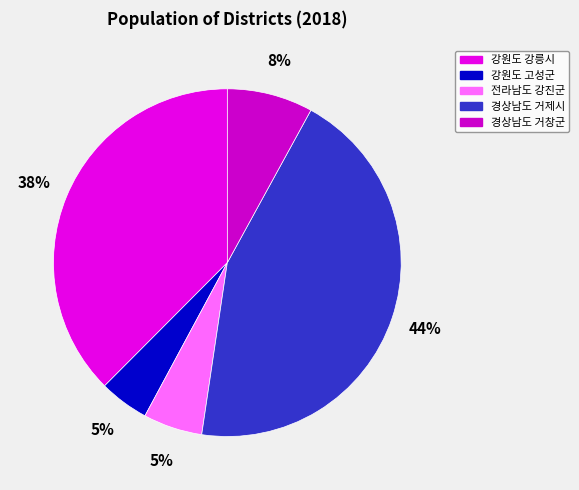

Combined, do 경상남도 거제시 and 전라남도 강진군 account for over 50%?

No